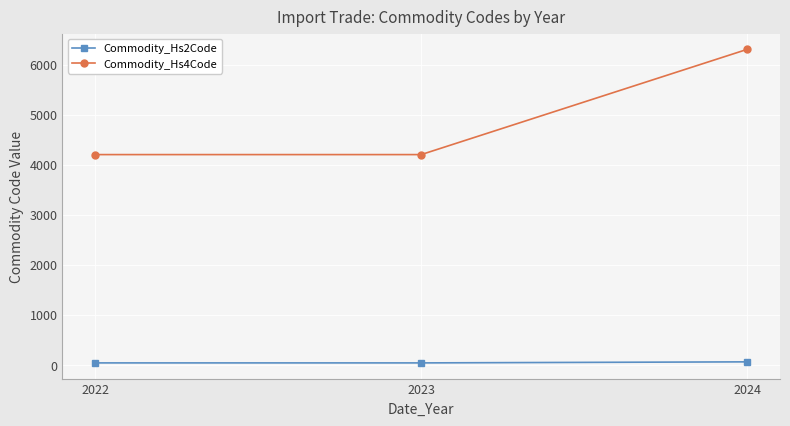

The value of Commodity_Hs4Code at 2022 is 1686. True or false?

False